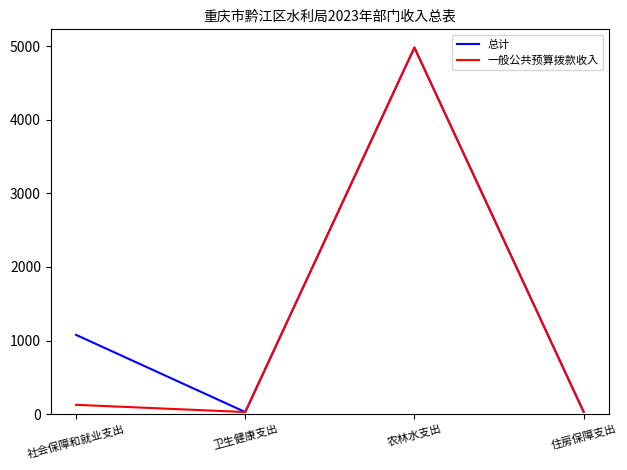

Rank the series by their average value, from highest to lowest.

总计, 一般公共预算拨款收入